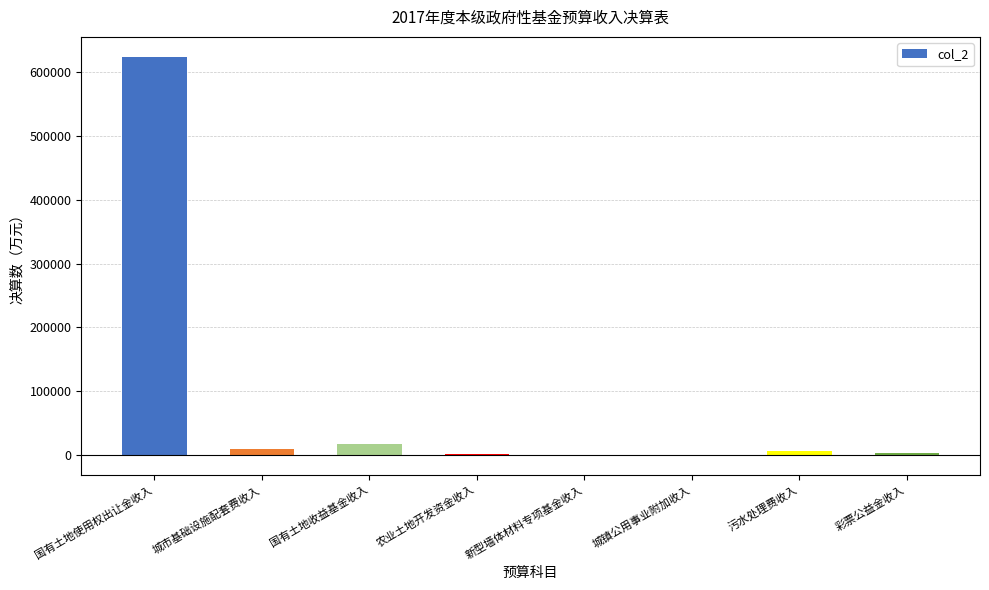

Which category has the highest value across all series?

国有土地使用权出让金收入